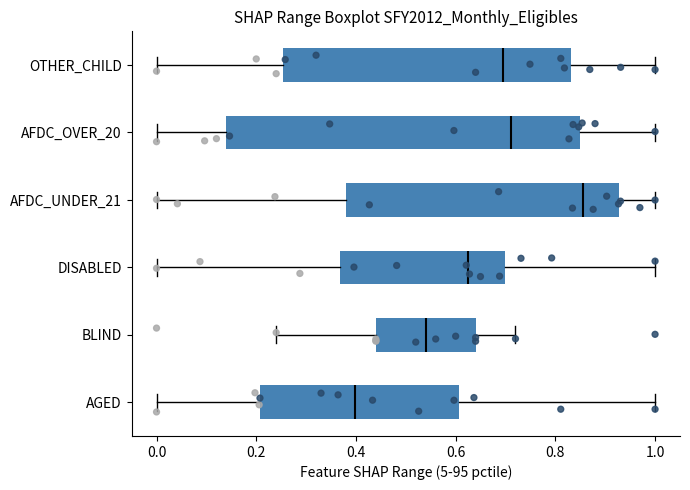

Where does the median line of the box for AFDC_OVER_20 sit on the x-axis? The values are not printed on the chart, so give them approximately, as read against the axis.

0.72